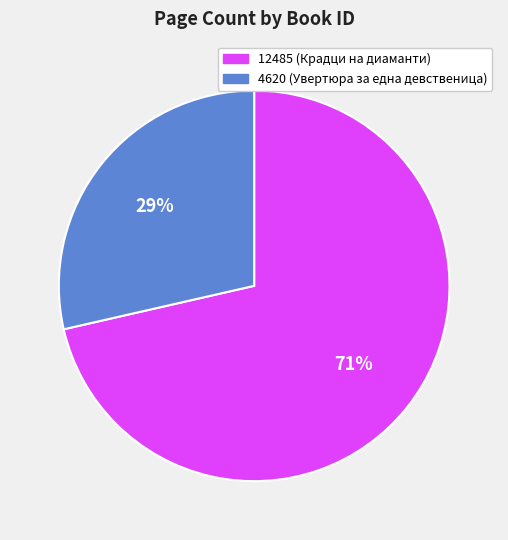

Which category has the smallest portion of the pie?

4620